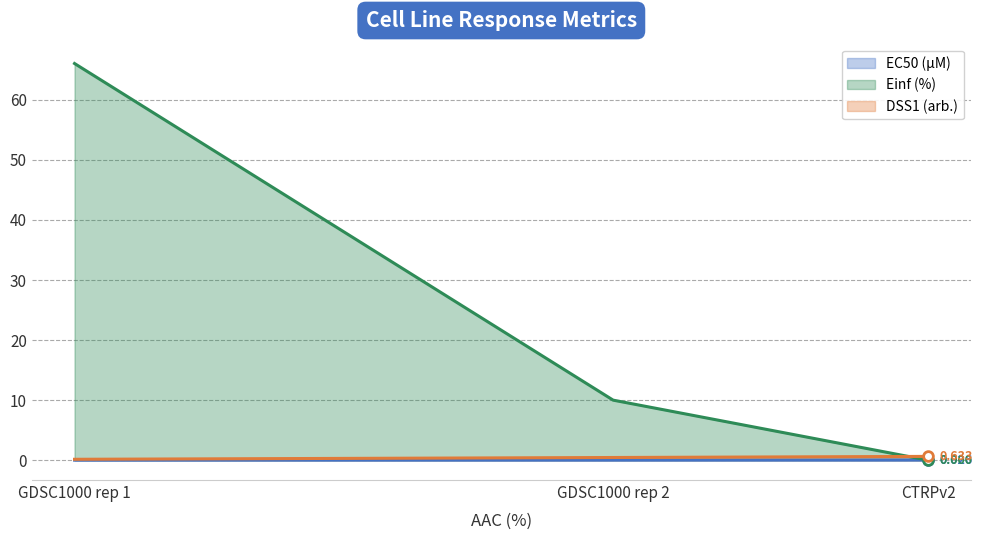

Reading left to right, transcribe all the data shown in this chart.

EC50 (µM): GDSC1000 rep 1=0.0	GDSC1000 rep 2=0.0	CTRPv2=0.0
Einf (%): GDSC1000 rep 1=66.1	GDSC1000 rep 2=10.0	CTRPv2=0.0
DSS1 (arb.): GDSC1000 rep 1=0.1	GDSC1000 rep 2=0.4	CTRPv2=0.6